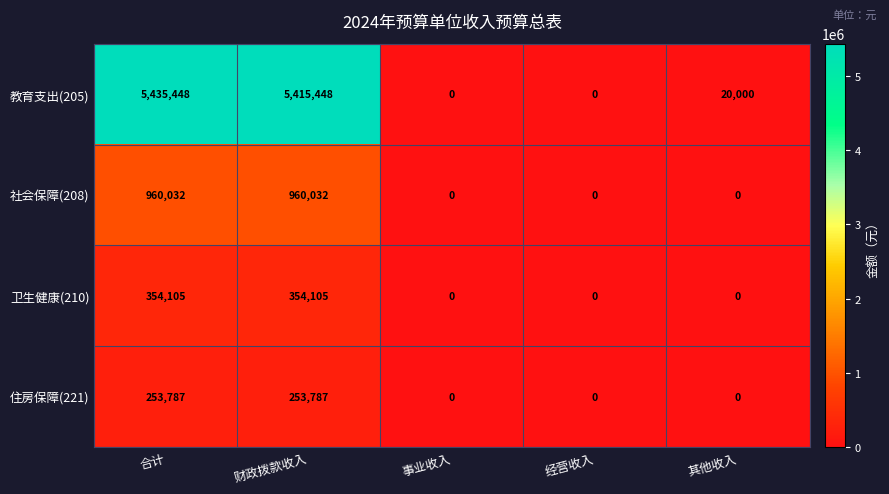

How many values in 住房保障(221) are above zero?

2